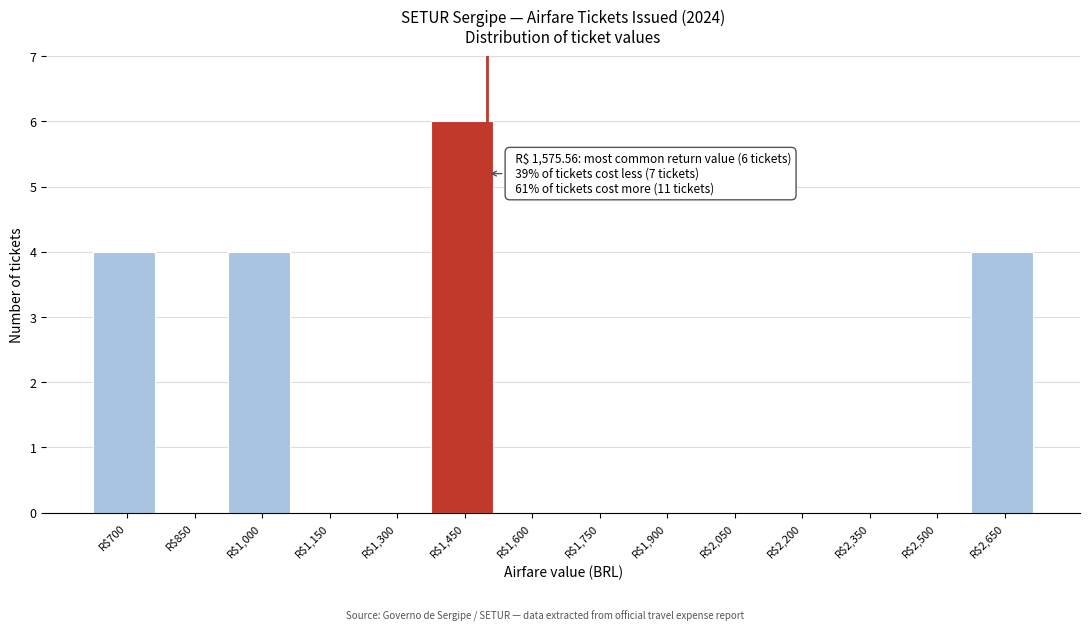

Is it true that the value at R$1,000 is 4?

True